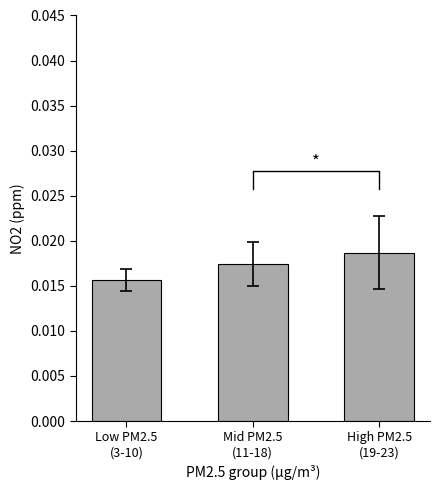

Which category has the lowest value across all series?

Low PM2.5
(3-10)